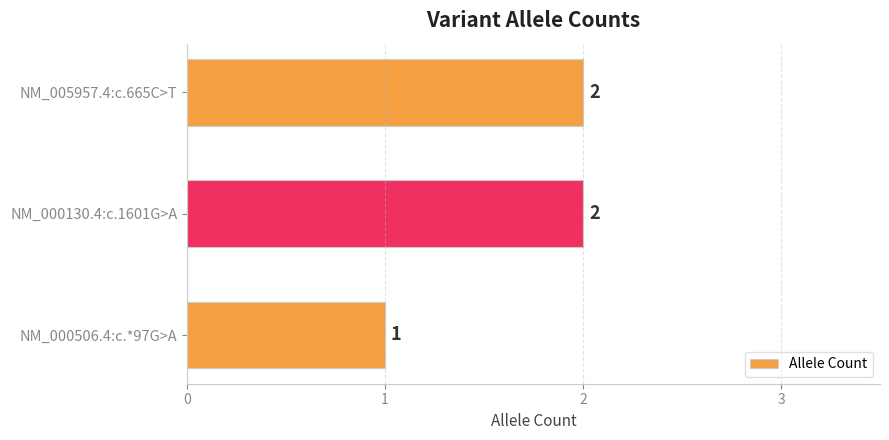

What position from the bottom is NM_005957.4:c.665C>T?

3